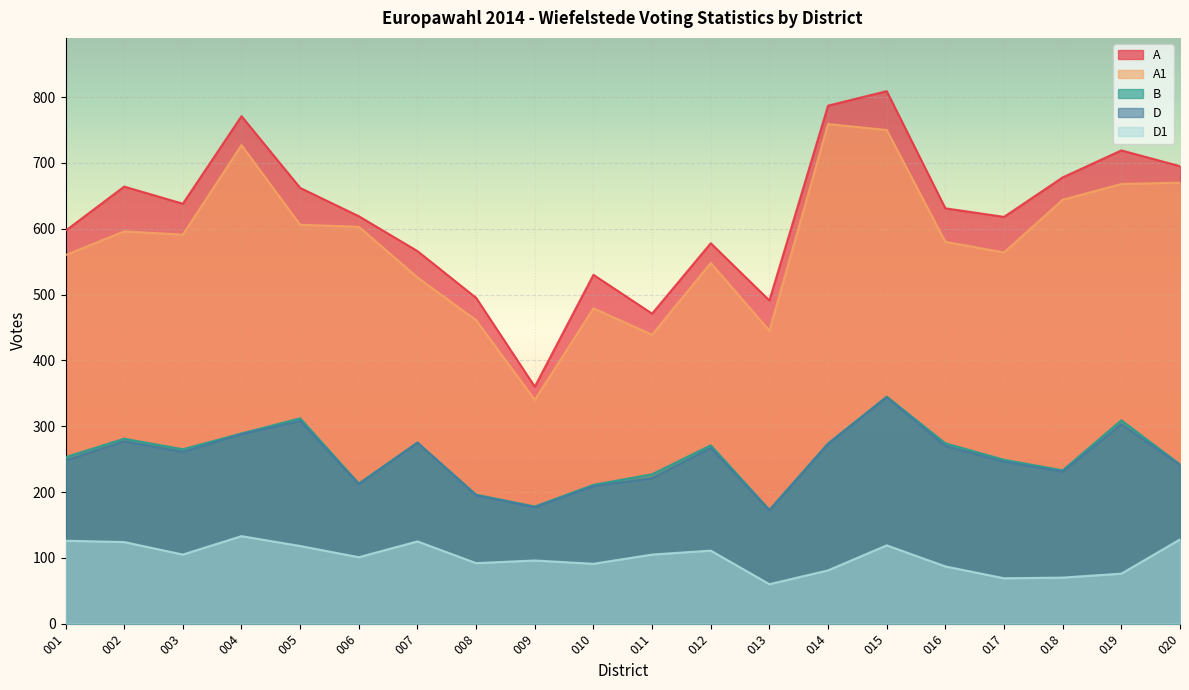

Which series changed the most between 004 and 008?

A